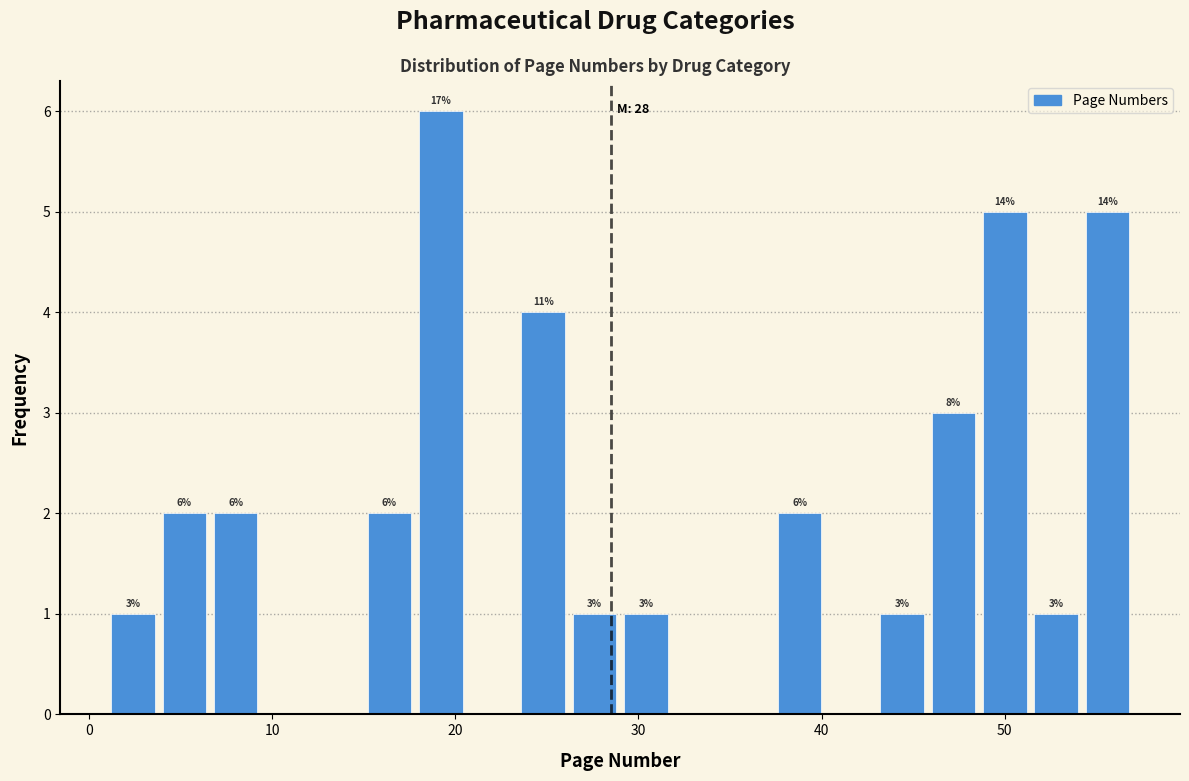

Read against the x-axis, roughly where is the centre of the tallest bar?

19